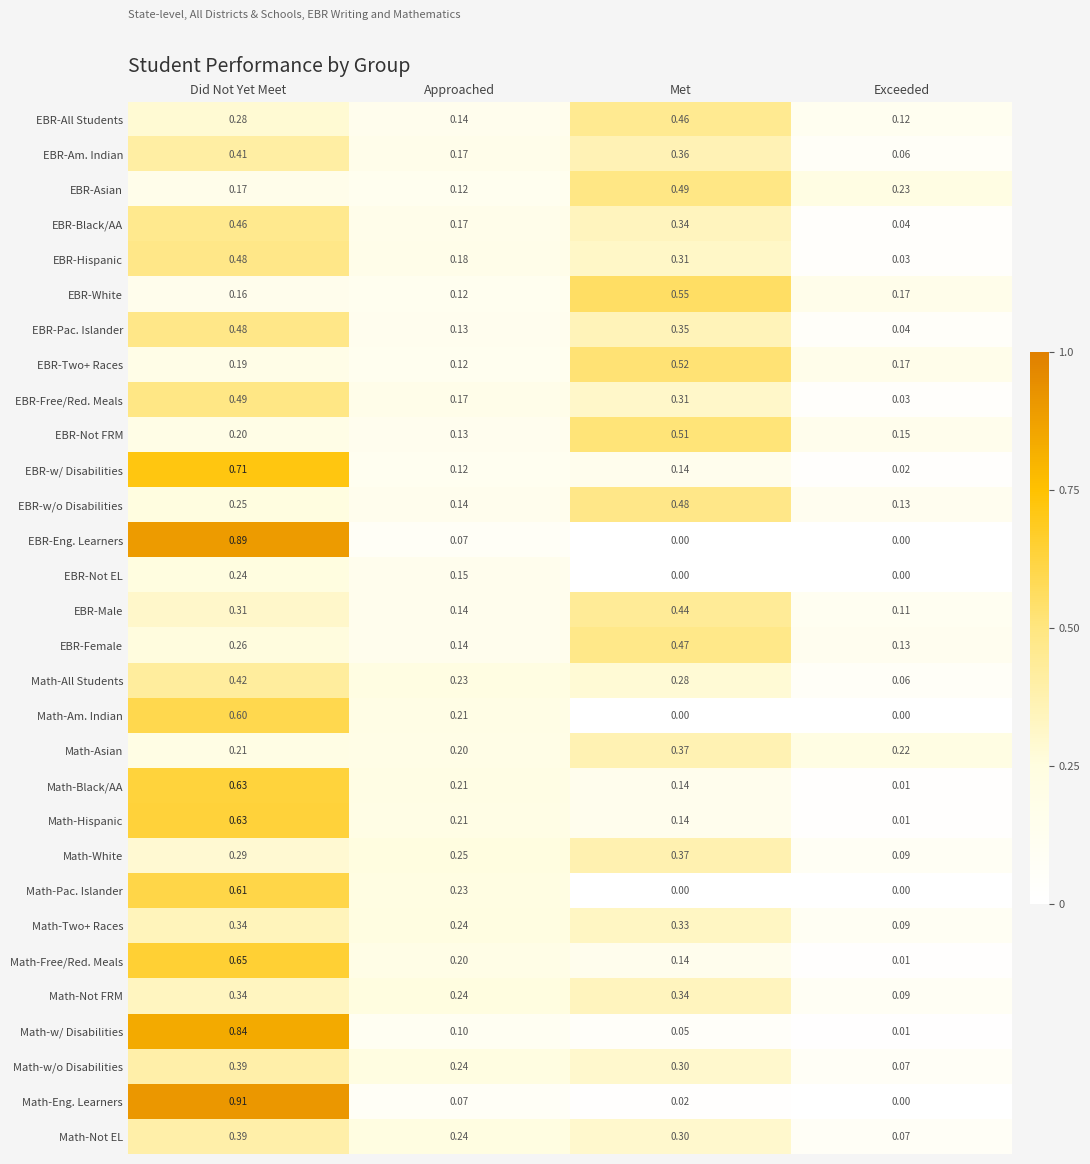

Which category has the lowest value in the EBR-Am. Indian series?

Exceeded